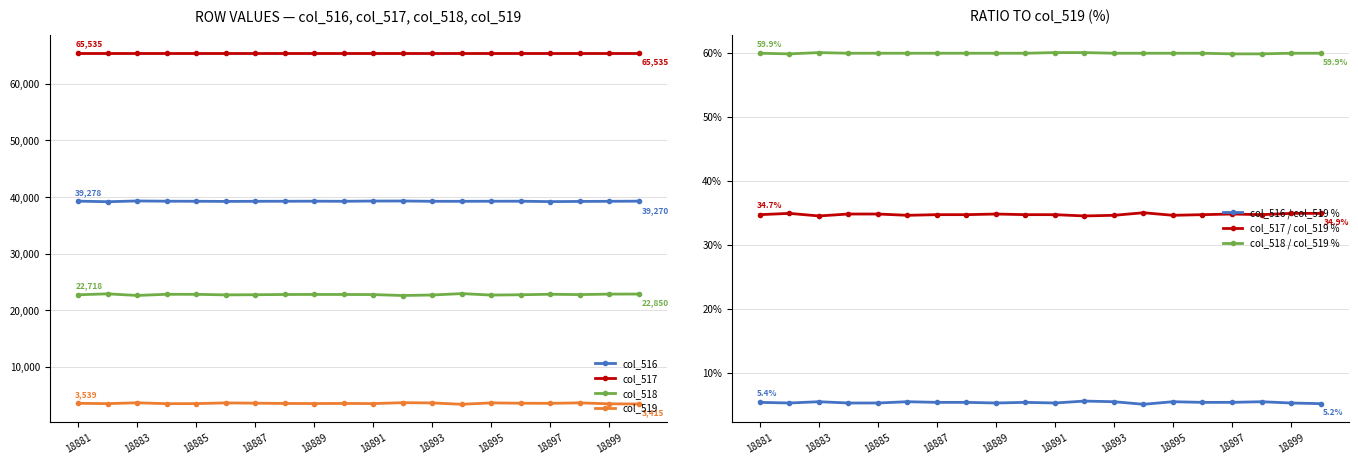

Which has a higher value, 18898 or 18895?

18895